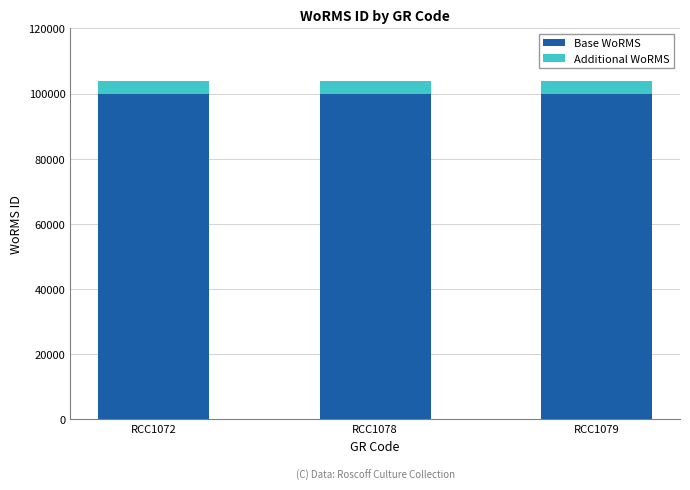

What is the sum of all Base WoRMS values?

300000